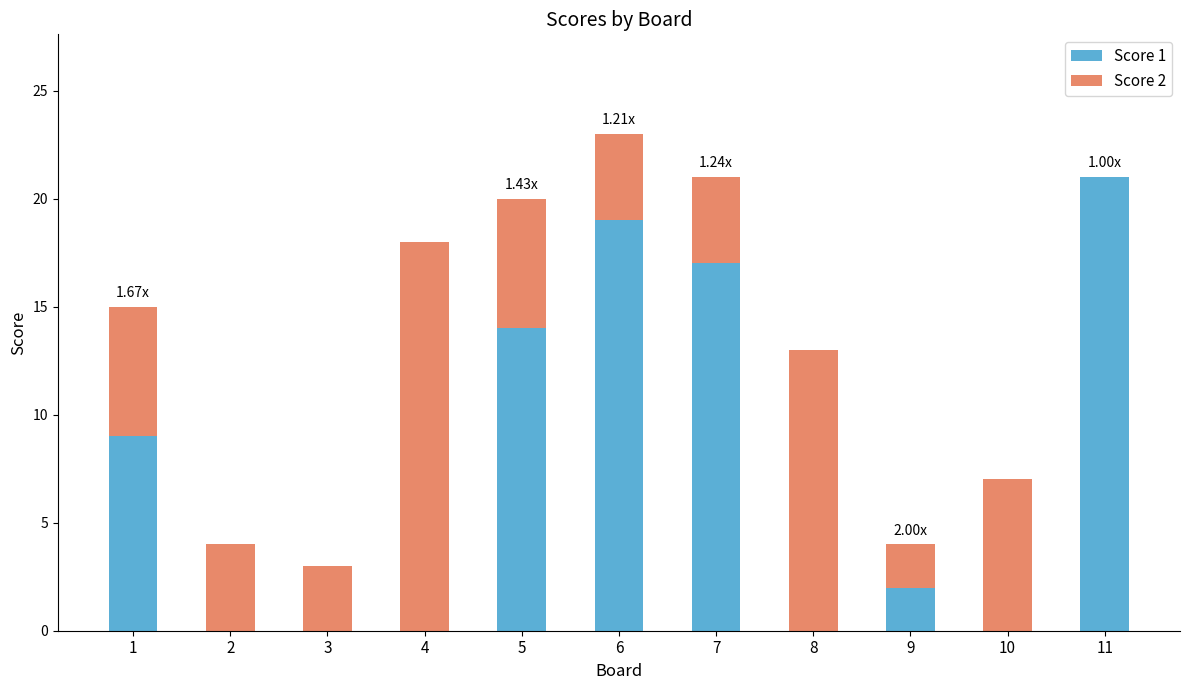

How many data points does each series have?

11